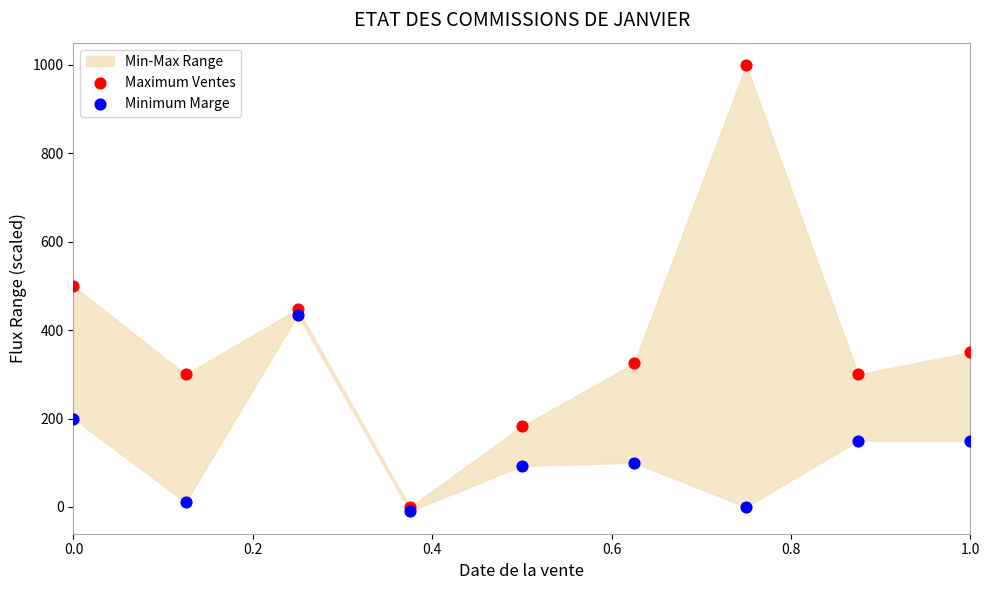

Which series has the widest spread of Y values?

Maximum Ventes